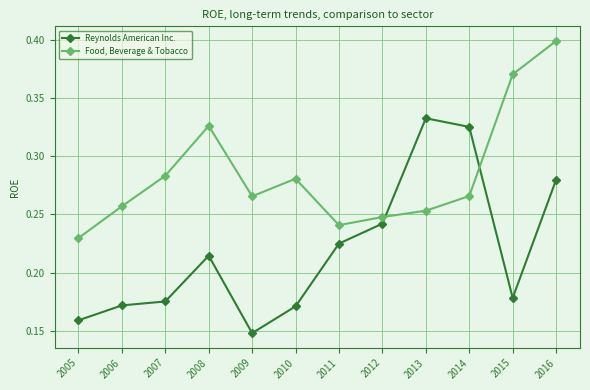

Which series changed the most between 2007 and 2011?

Reynolds American Inc.